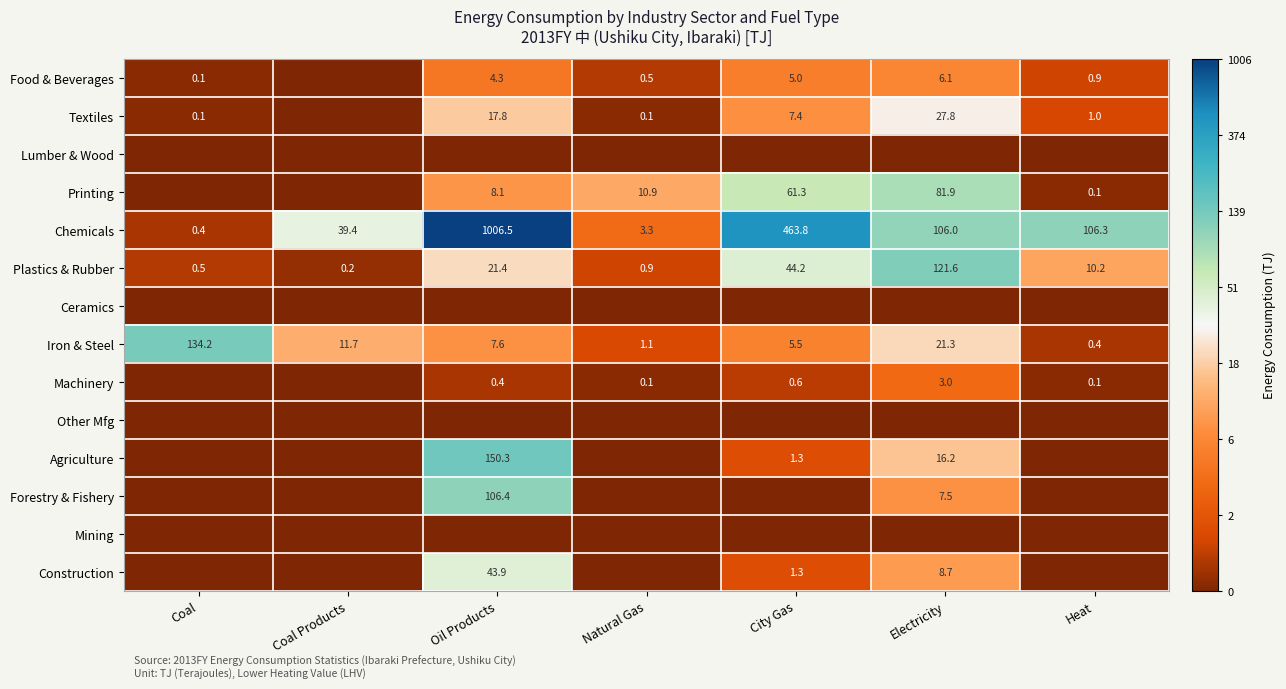

What is the average value of the Plastics & Rubber series?

28.4